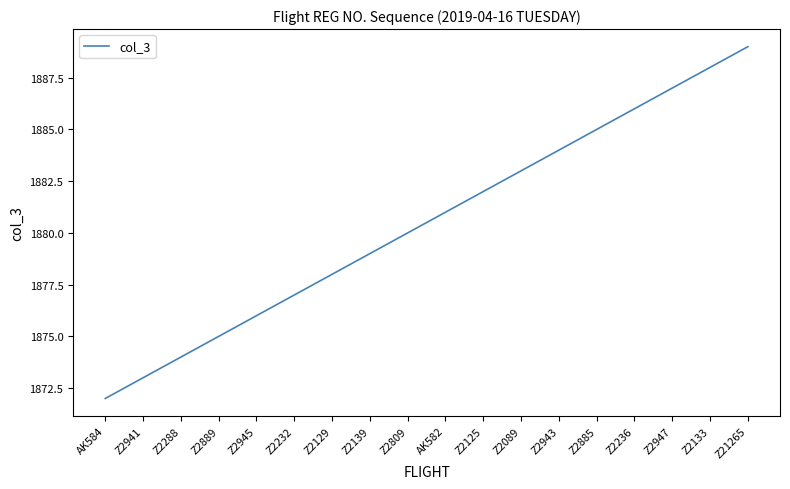

Reading right to left, extract all data points from this chart.

Z21265=1889	Z2133=1888	Z2947=1887	Z2236=1886	Z2885=1885	Z2943=1884	Z2089=1883	Z2125=1882	AK582=1881	Z2809=1880	Z2139=1879	Z2129=1878	Z2232=1877	Z2945=1876	Z2889=1875	Z2288=1874	Z2941=1873	AK584=1872